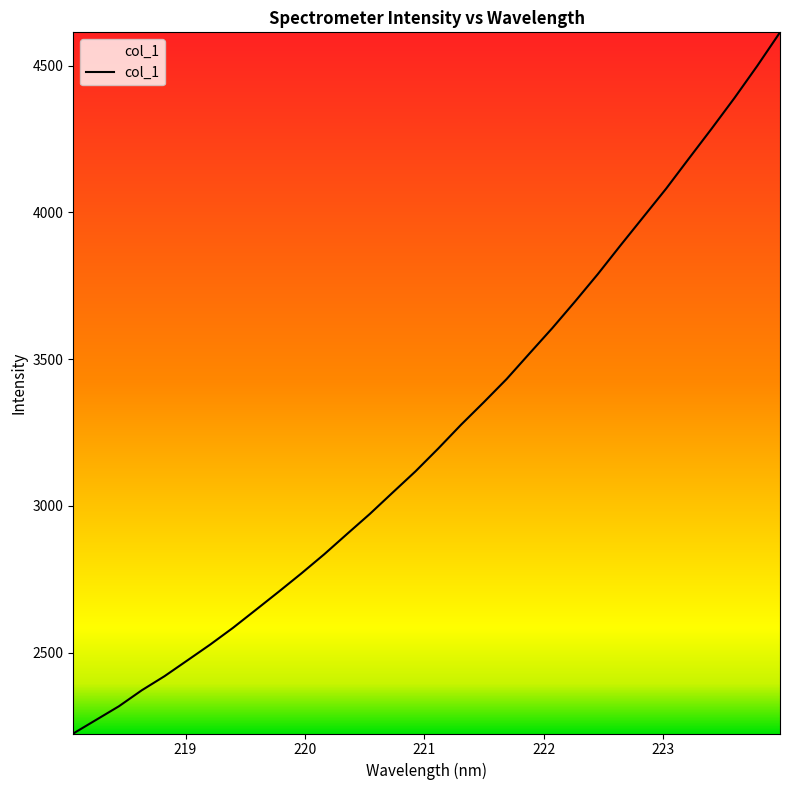

What is the difference between the maximum and minimum values?

2388.9